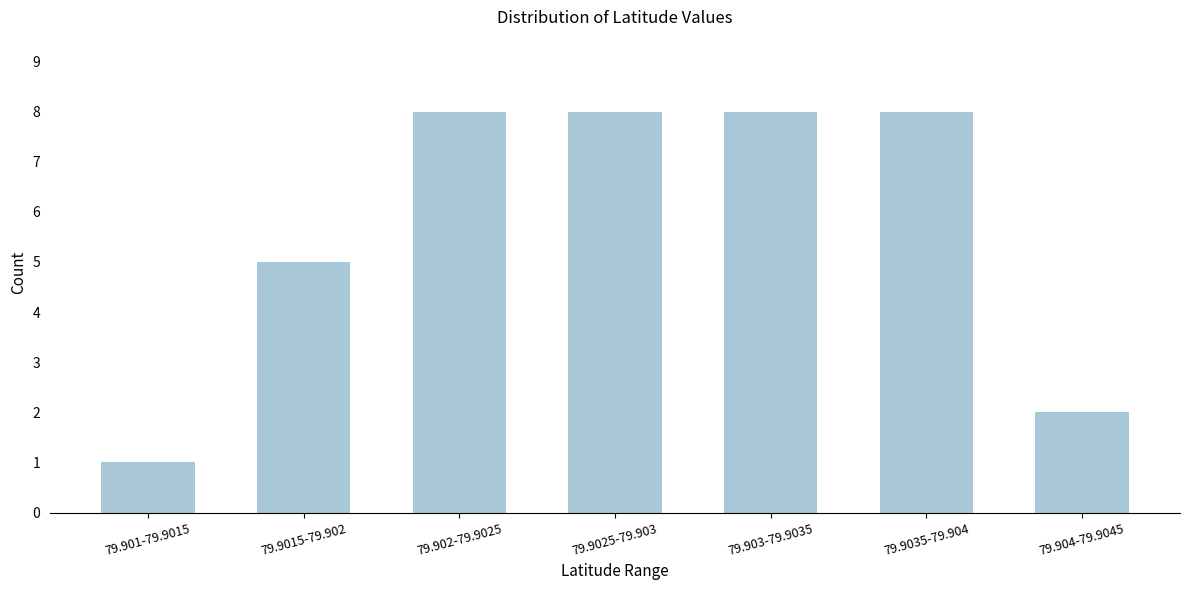

Reading left to right, what are all the values shown in this chart?

1	5	8	8	8	8	2